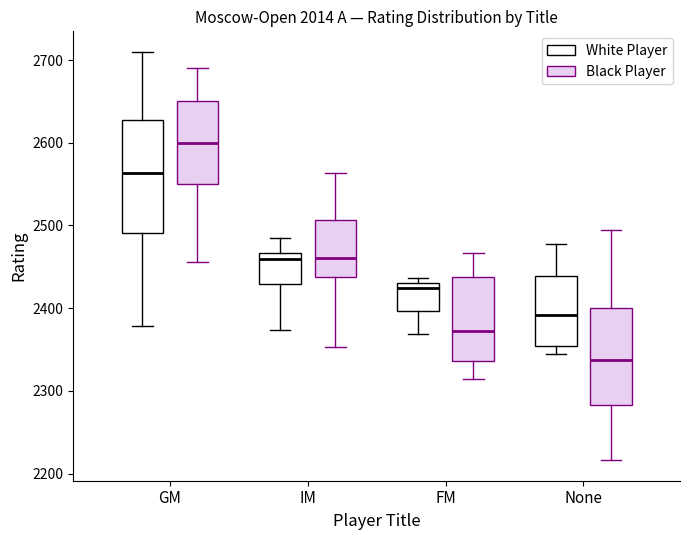

Comparing the boxes themselves (not the whiskers), which one is the tallest?

GM (White Player)